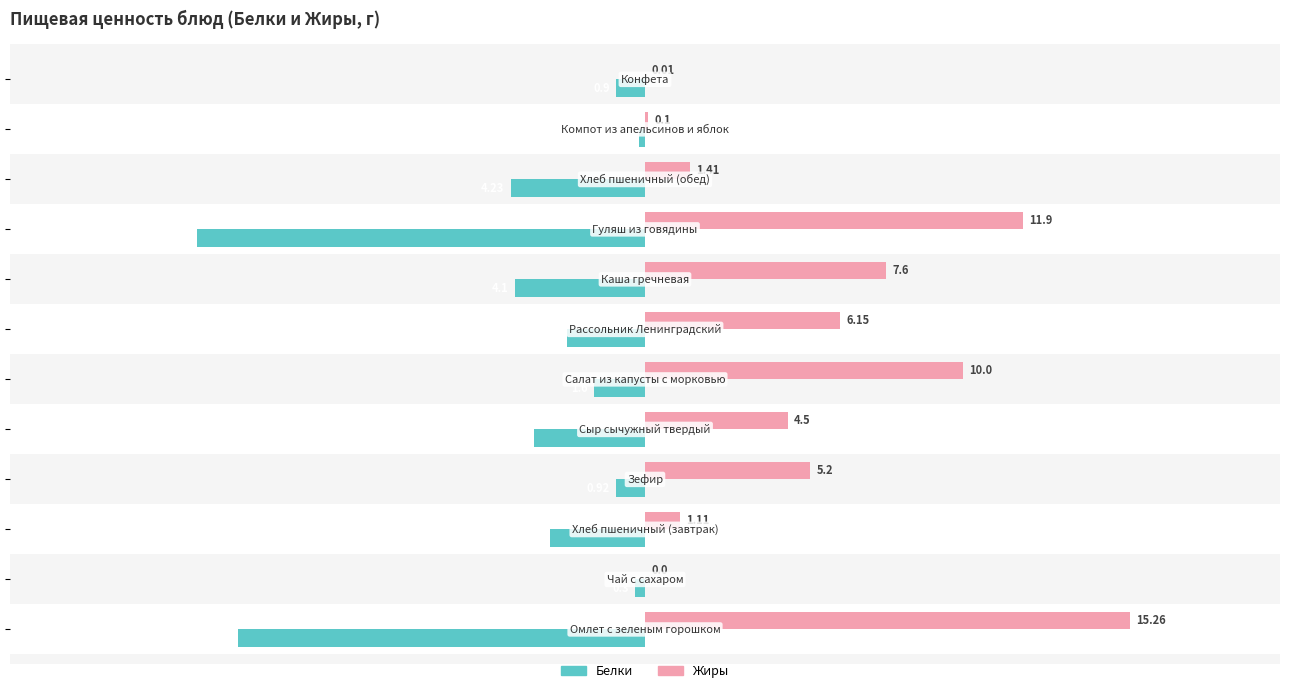

What is the sum of all Белки values?

-48.1